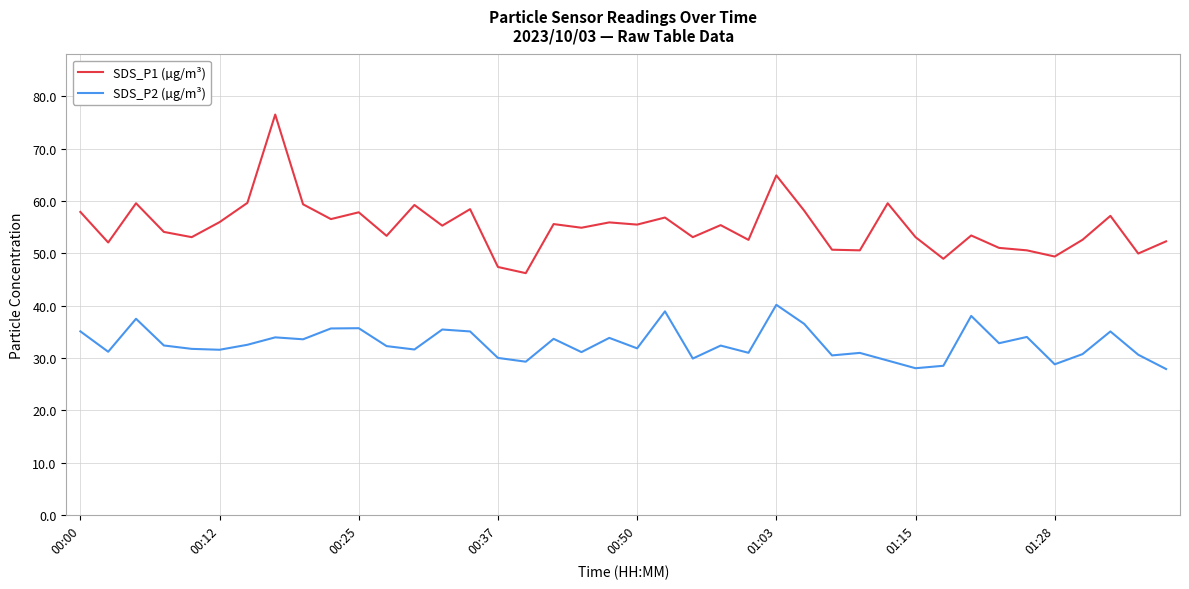

List the series in order of their overall mean, highest first.

SDS_P1 (µg/m³), SDS_P2 (µg/m³)